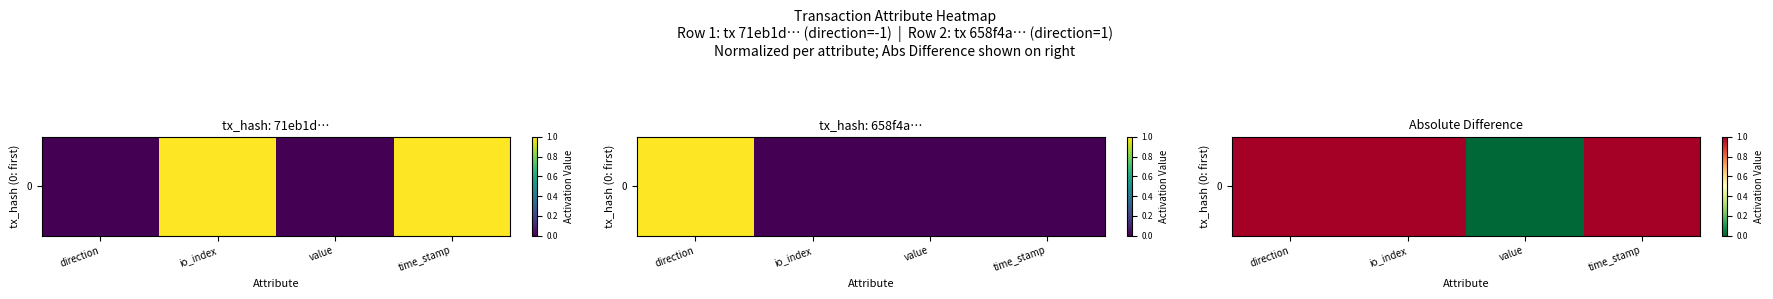

Reading left to right, list all the values displayed in this chart.

1	1	0	1